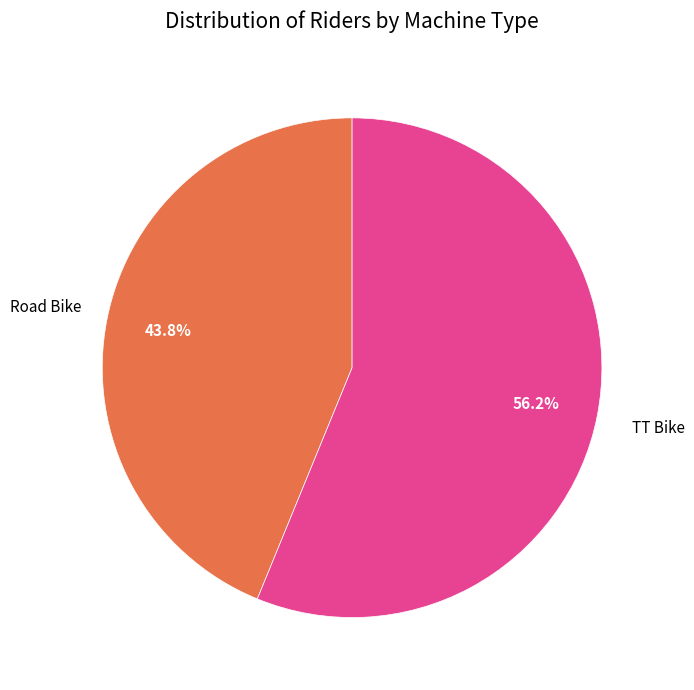

Is there any slice that represents more than half of the pie?

Yes